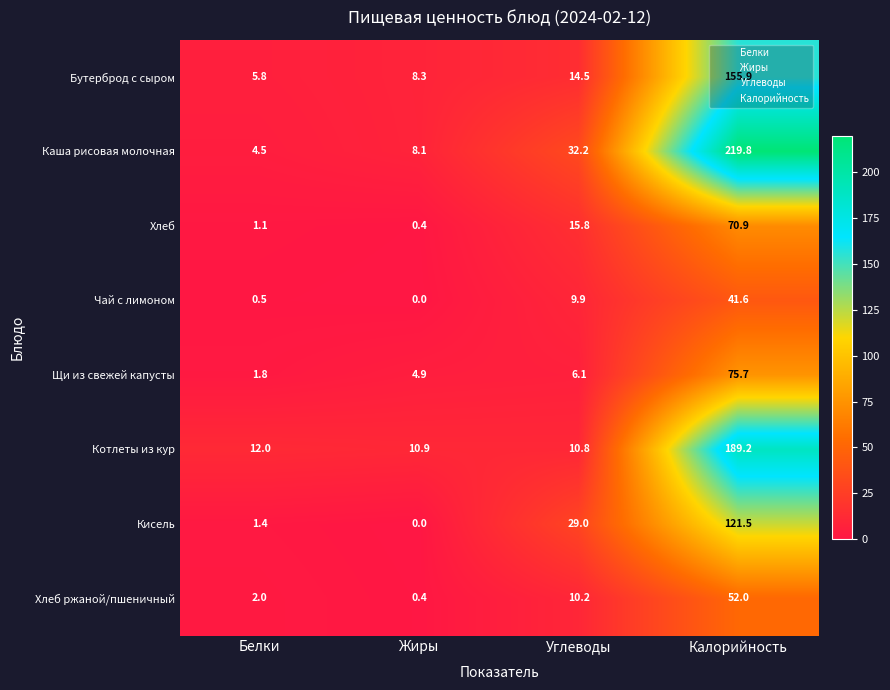

The Котлеты из кур series shows 12.0 at Белки. True or false?

True